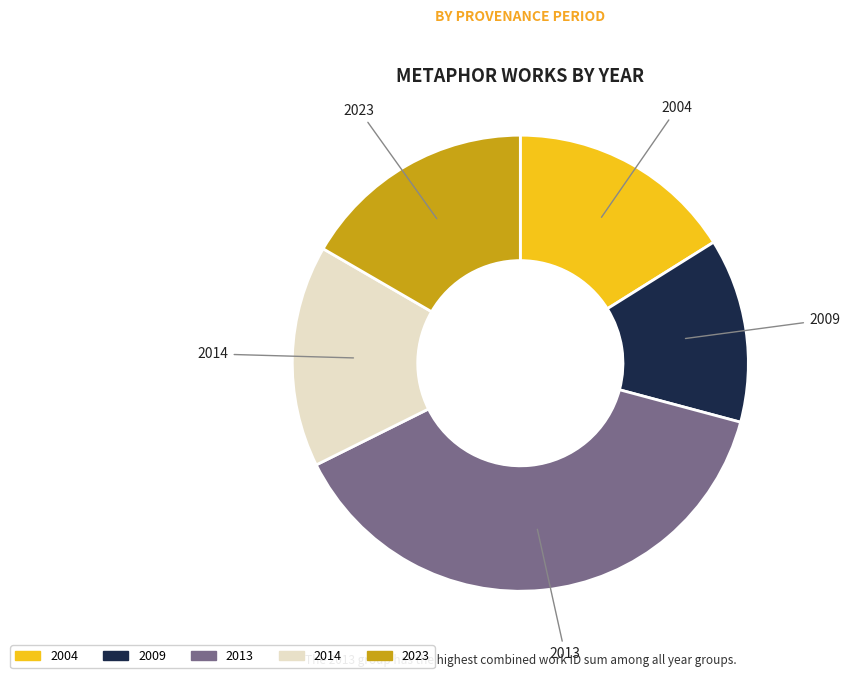

Combined, do 2004 and 2014 account for over 50%?

No